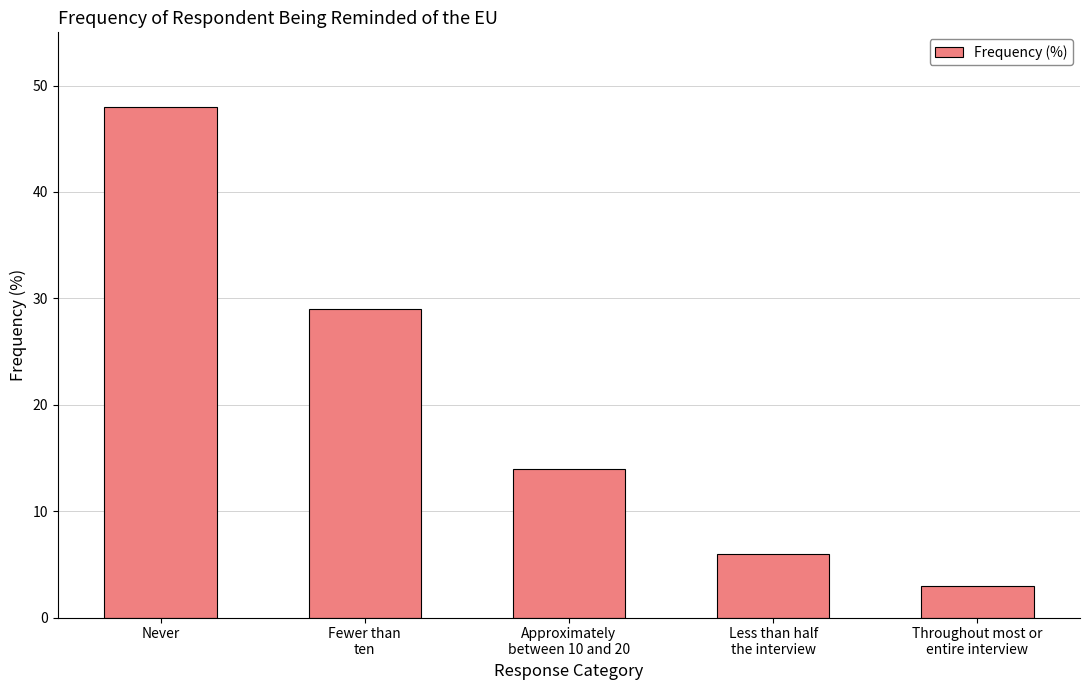

What value does the data have at Throughout most or
entire interview?

3